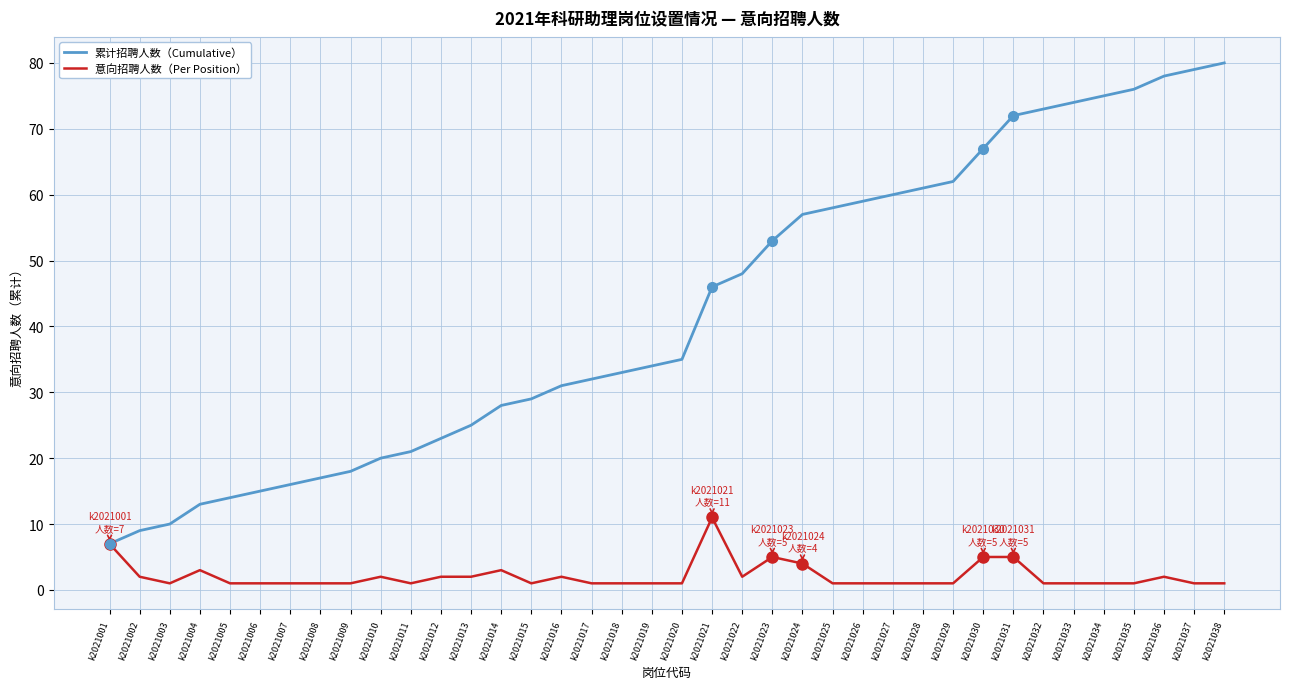

The 累计招聘人数（Cumulative） series shows 26 at k2021008. True or false?

False